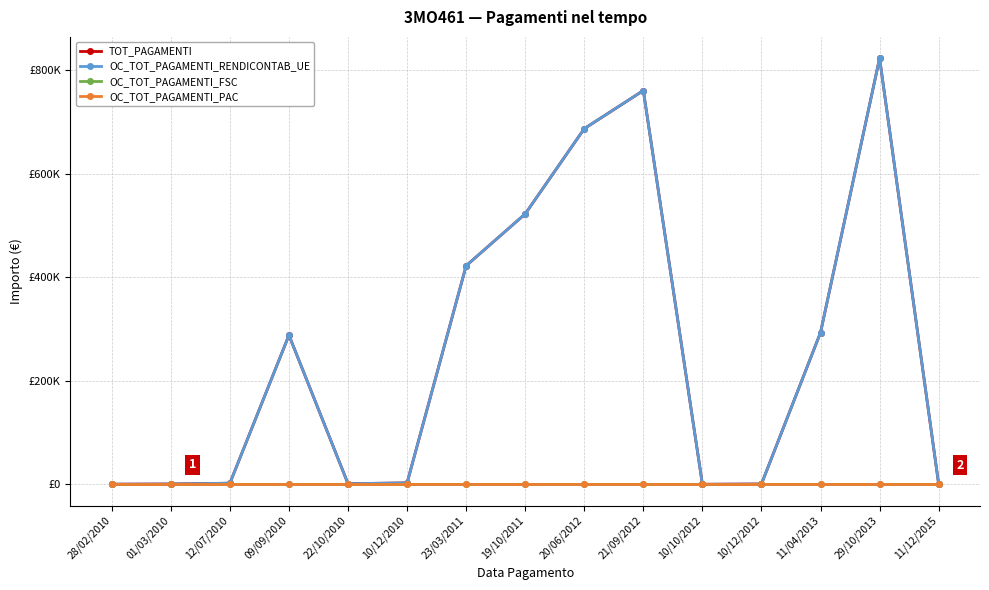

Does the chart have visible grid lines?

Yes